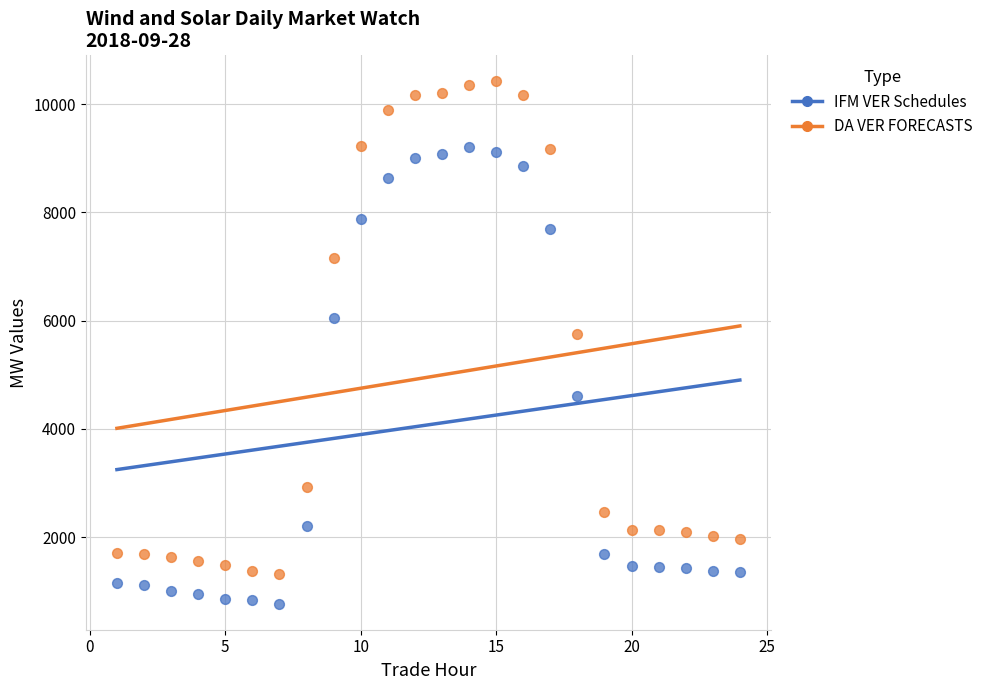

What are all the series names shown in the legend?

IFM VER Schedules, DA VER FORECASTS